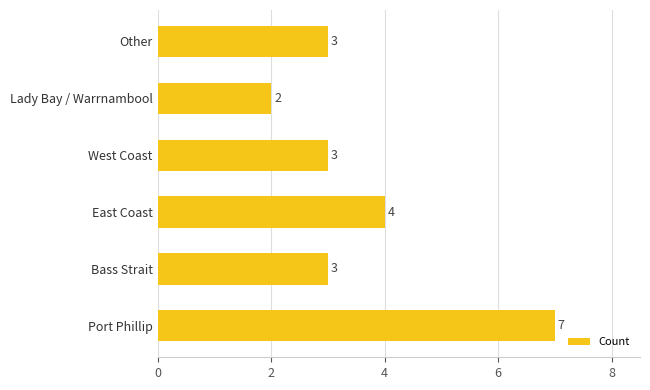

Reading bottom to top, transcribe all the data shown in this chart.

7	3	4	3	2	3